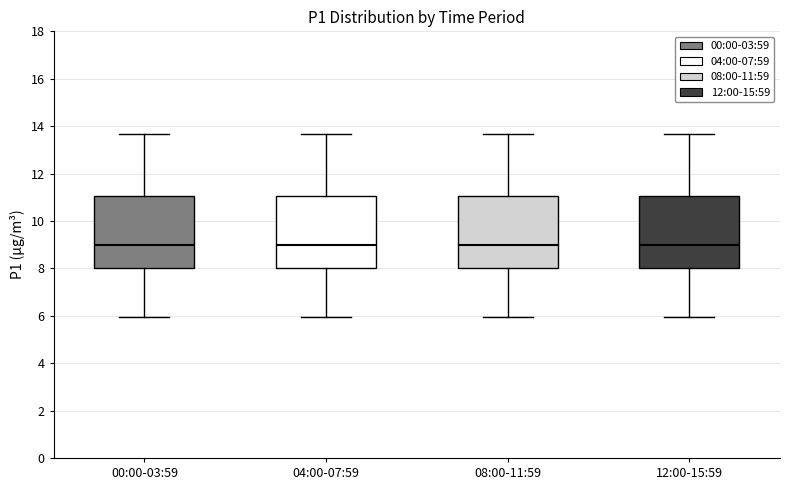

Reading left to right, transcribe this box plot: for each box, give where its median line is, the range the box spans, and where its two whiskers end, as read against the y-axis. The values are not printed on the chart, so give them approximately, as read against the axis.

00:00-03:59: median 9.0, box 8.0 to 11.0, whiskers 6.0 to 13.6
04:00-07:59: median 9.0, box 8.0 to 11.0, whiskers 6.0 to 13.6
08:00-11:59: median 9.0, box 8.0 to 11.0, whiskers 6.0 to 13.6
12:00-15:59: median 9.0, box 8.0 to 11.0, whiskers 6.0 to 13.6